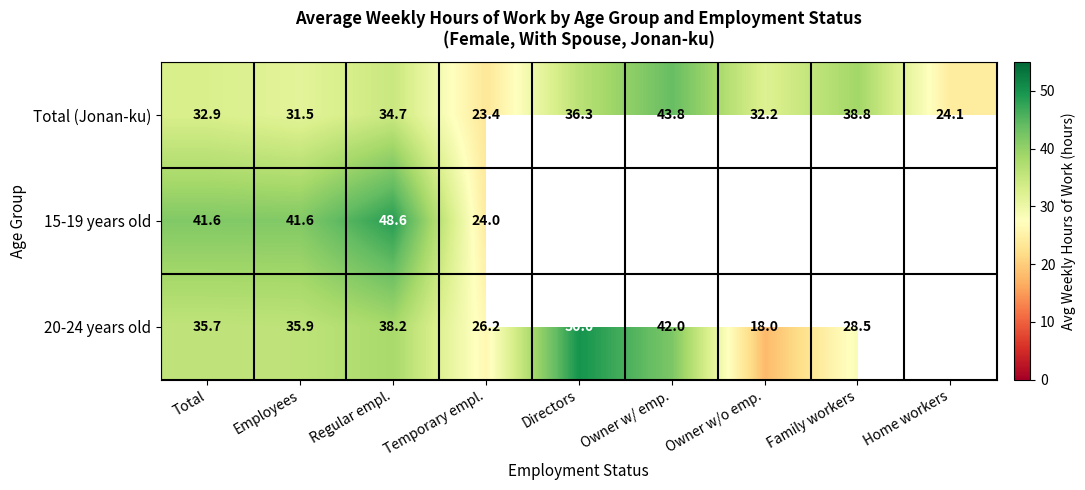

Which series changed the most between Employees and Temporary empl.?

15-19 years old